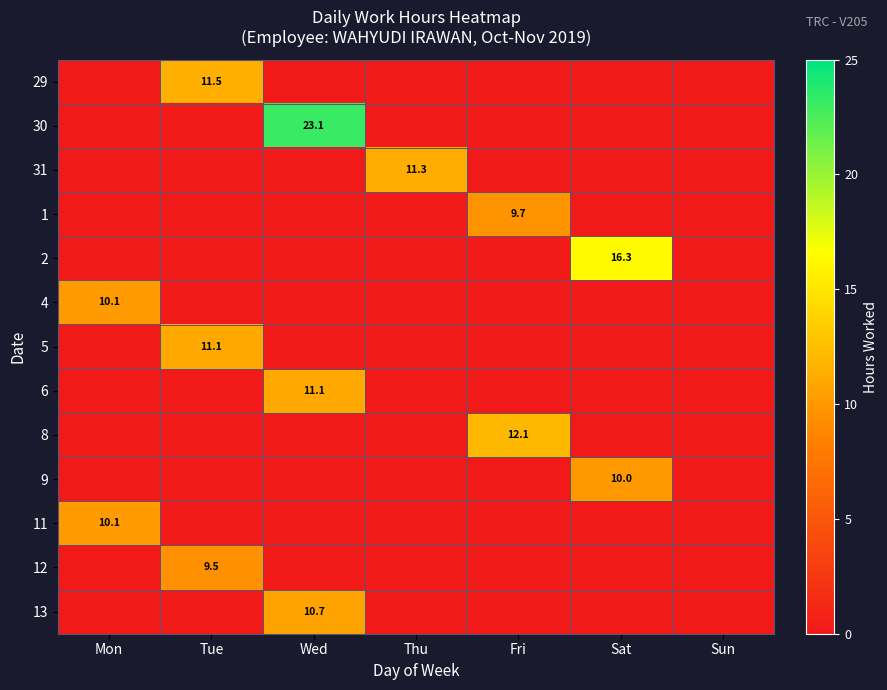

Which series has the widest spread of values?

30